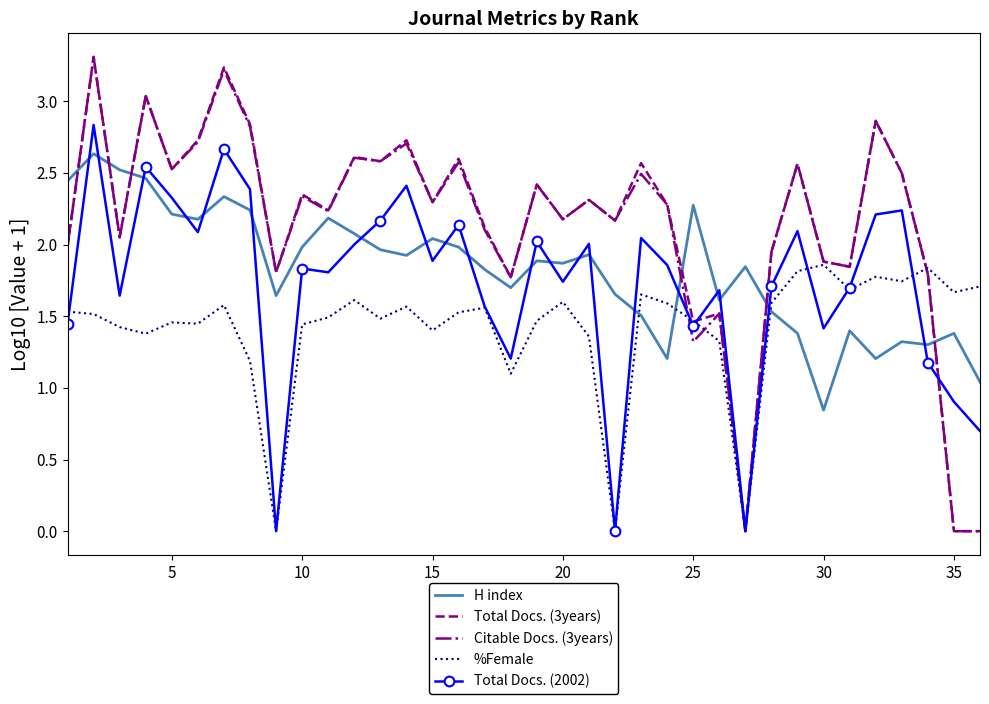

What are all the series names shown in the legend?

H index, Total Docs. (3years), Citable Docs. (3years), %Female, Total Docs. (2002)